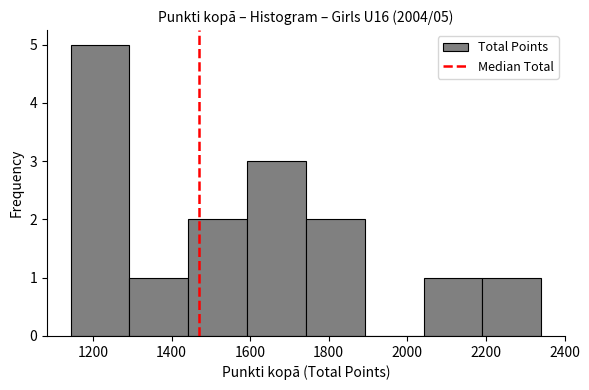

Over which range of the x-axis is the bar tallest?

1140 to 1300